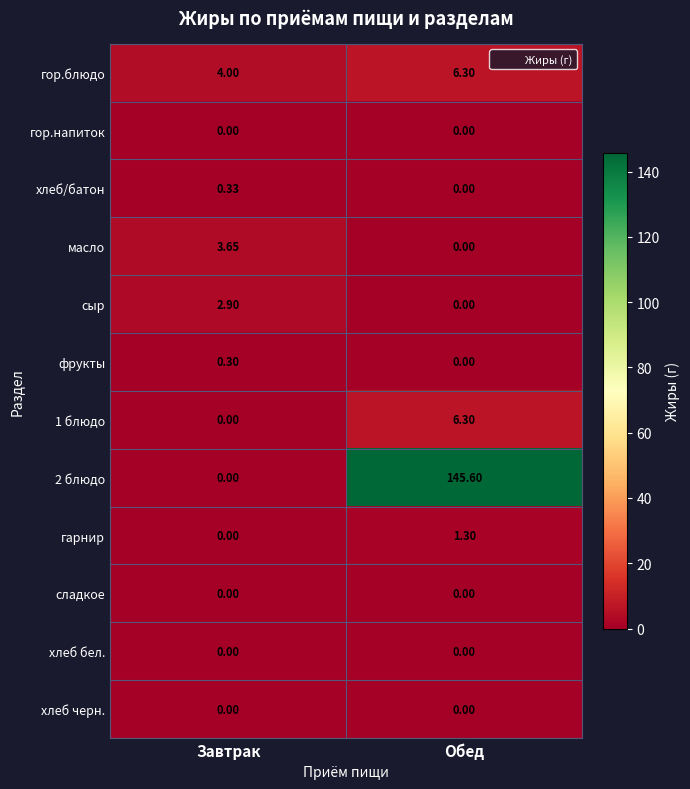

At which label is масло closest to 1?

Обед